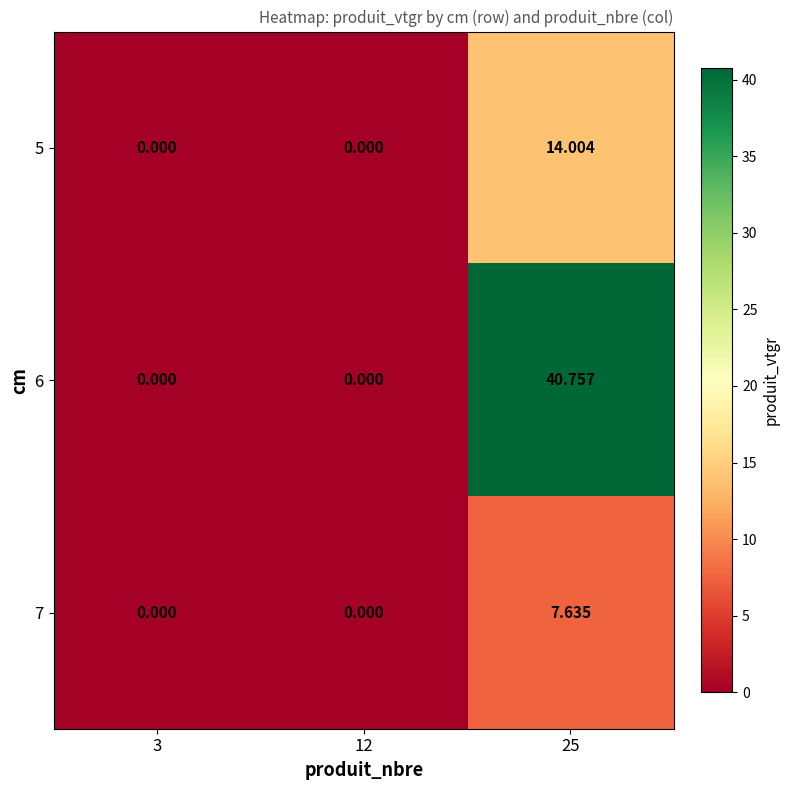

Which series changed the most between 12 and 25?

6